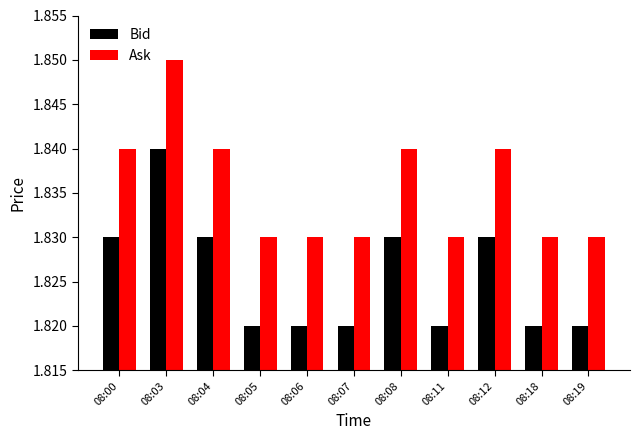

At 08:18, list the series in order from smallest to largest.

Bid, Ask